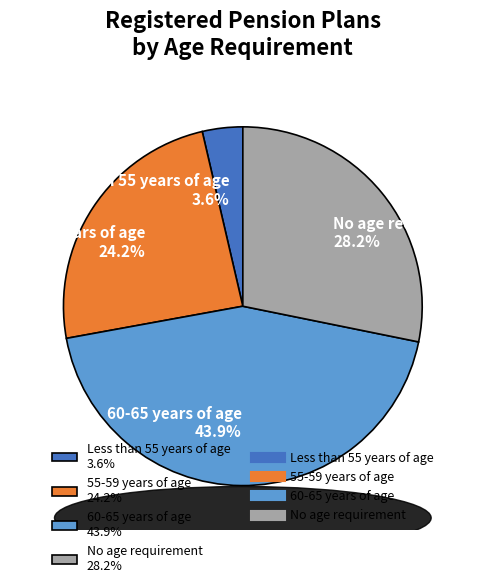

Do Less than 55 years of age 3.6% and No age requirement 28.2% together represent more than half of the pie?

No